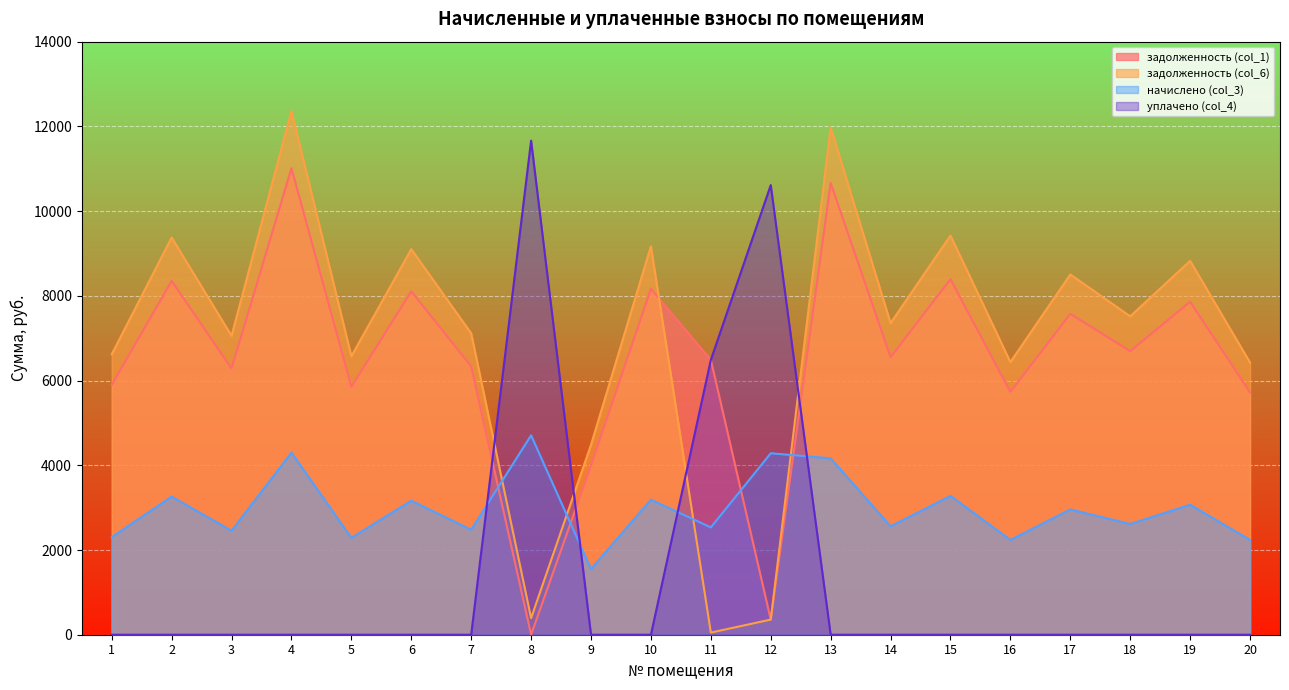

True or false: задолженность (col_6) and уплачено (col_4) cross at least once.

True